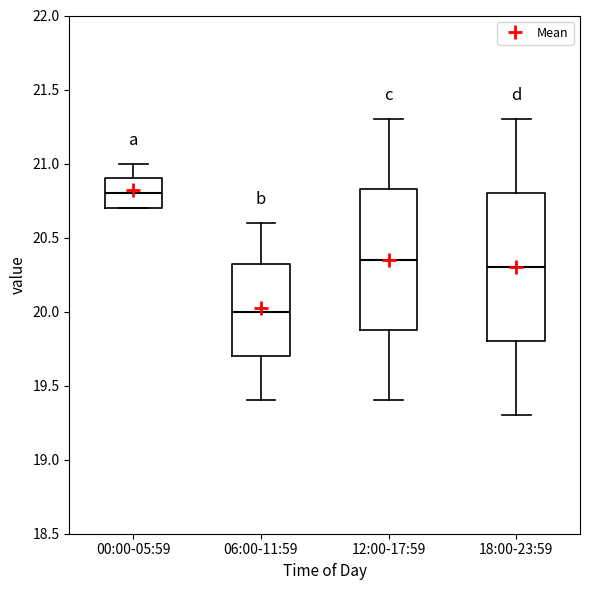

Reading left to right, read every box against the y-axis: the position of its median line, the range the box covers, and the ends of its whiskers. The values are not printed on the chart, so give them approximately, as read against the axis.

00:00-05:59: median 20.80, box 20.70 to 20.90, whiskers 20.70 to 21.00
06:00-11:59: median 20.00, box 19.70 to 20.35, whiskers 19.40 to 20.60
12:00-17:59: median 20.35, box 19.90 to 20.85, whiskers 19.40 to 21.30
18:00-23:59: median 20.30, box 19.80 to 20.80, whiskers 19.30 to 21.30